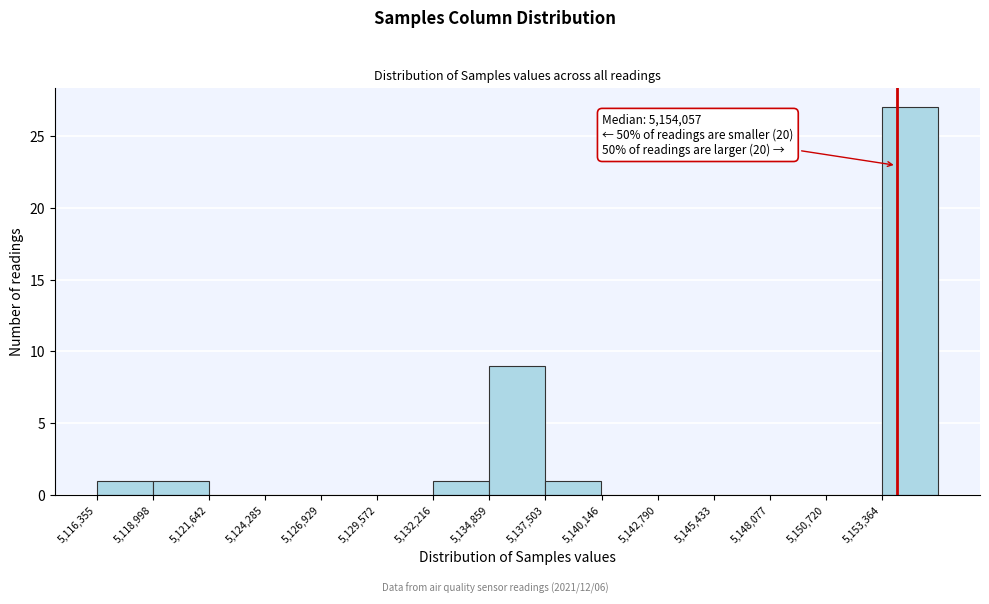

Over which range of the x-axis is the bar tallest?

5153500 to 5156000